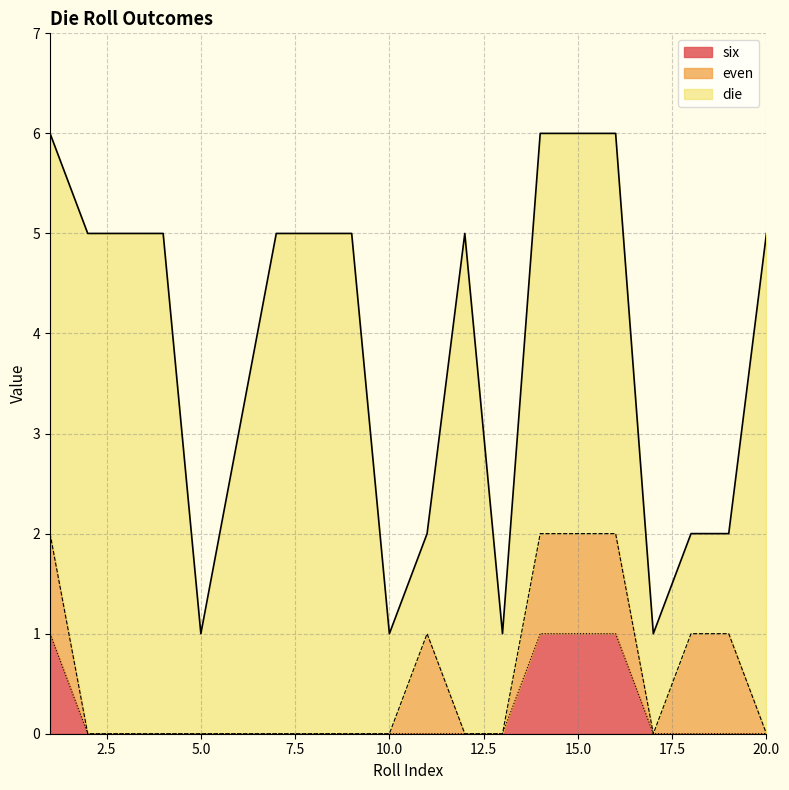

The die series shows 1 at 5. True or false?

True